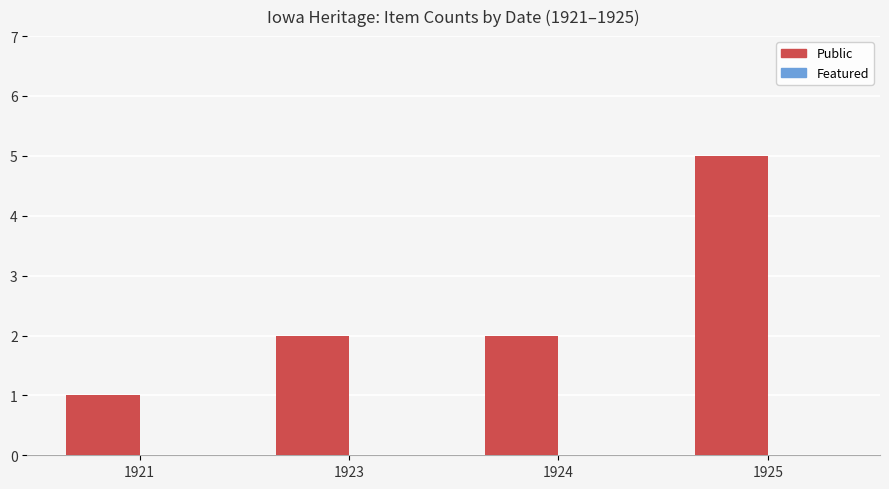

How many categories are shown in the chart?

4